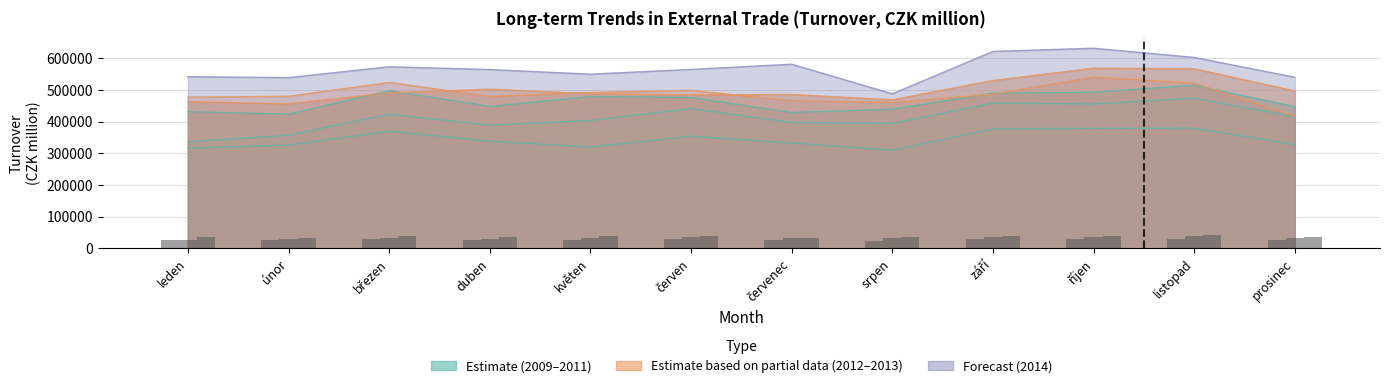

How many groups of bars are there?

12